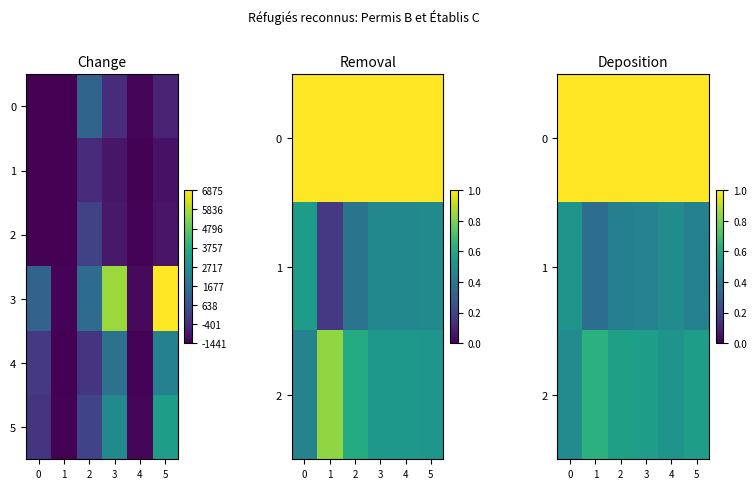

Between 5 and 1, which is larger?

5